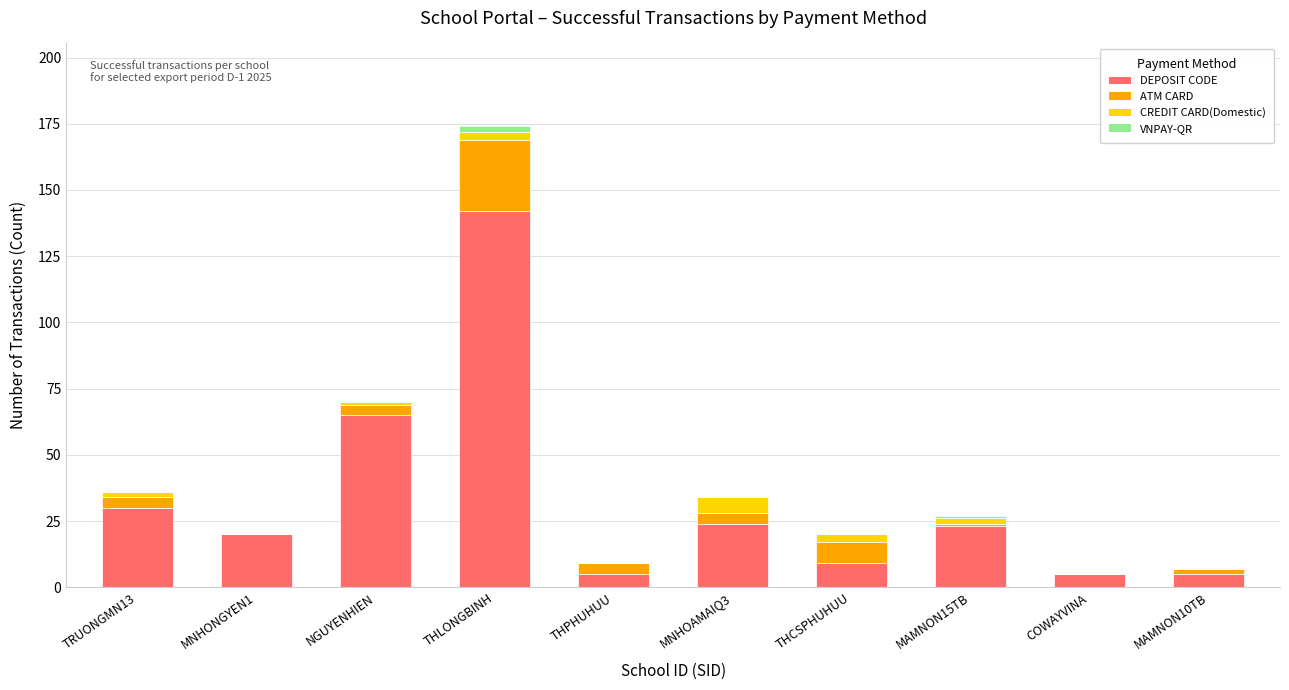

At which category is the sum across all series the highest?

THLONGBINH